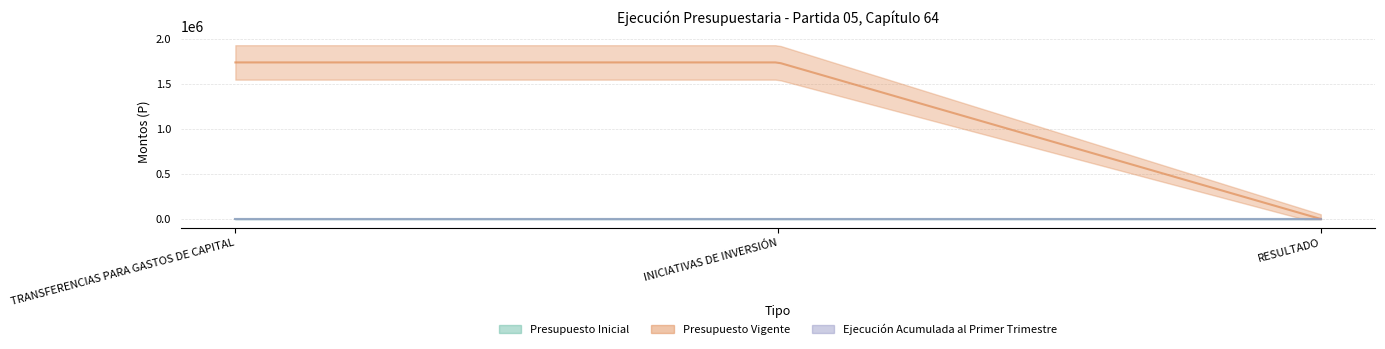

How many values in the Presupuesto Vigente series are below 1740972?

1